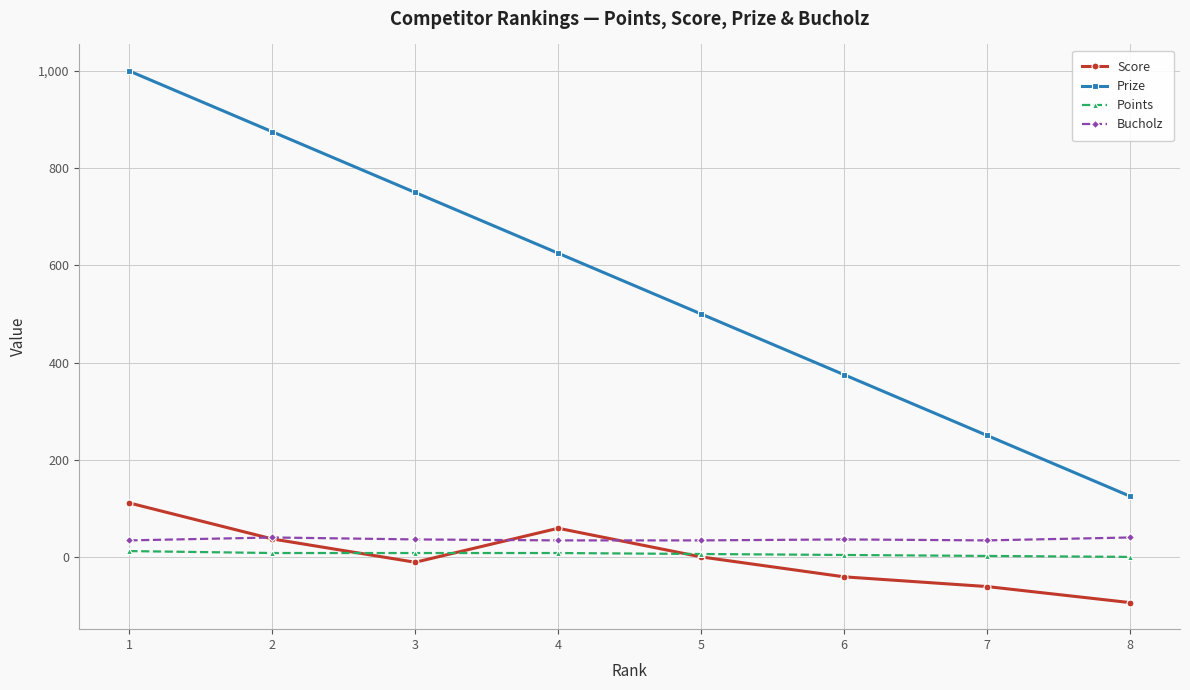

List the series in order of their peak value, lowest first.

Points, Bucholz, Score, Prize